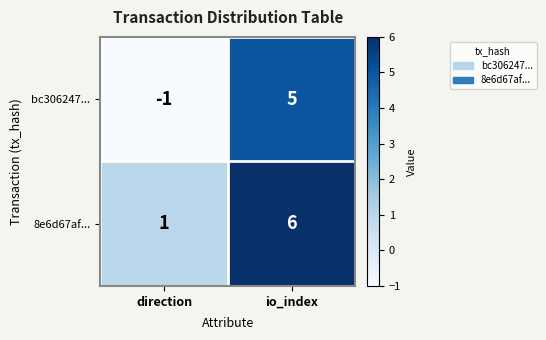

Reading left to right, extract all data points from this chart.

bc306247...: direction=-1	io_index=5
8e6d67af...: direction=1	io_index=6